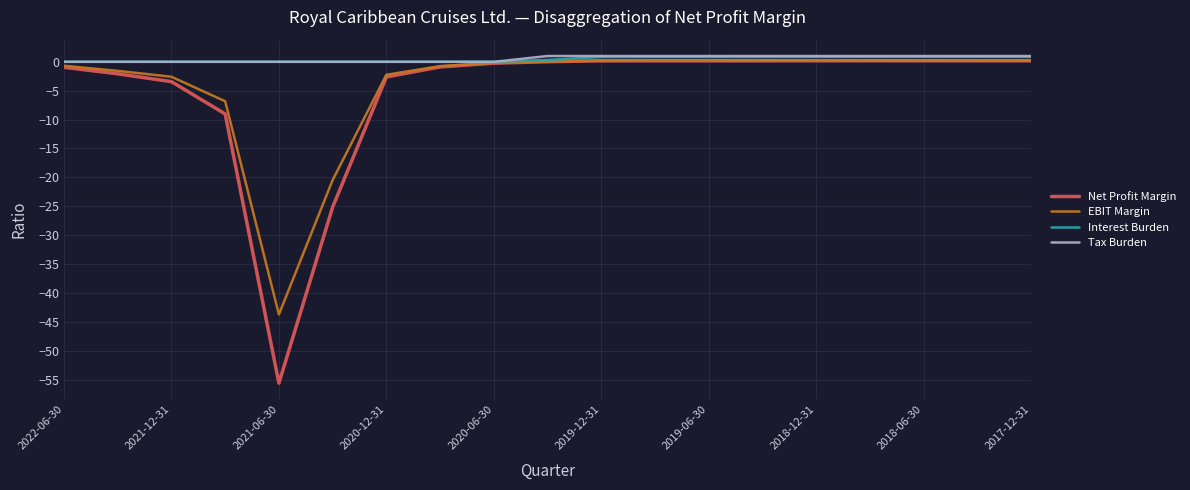

Does the chart display data point markers on the line(s)?

No